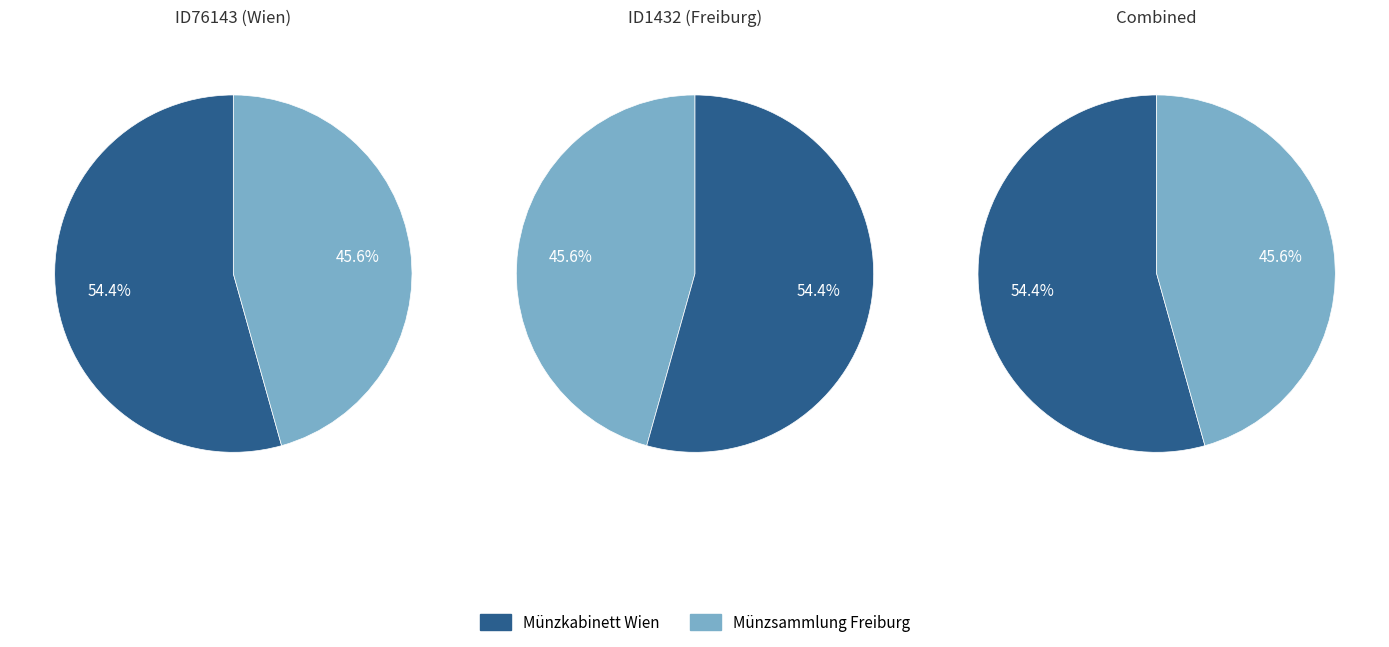

Which slice is the smallest?

Münzsammlung Freiburg